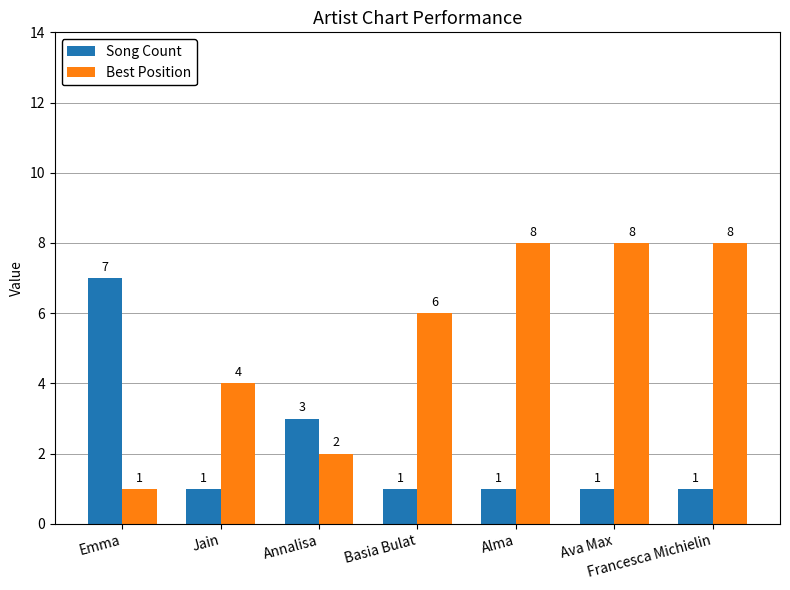

What is the minimum value shown in the chart?

1